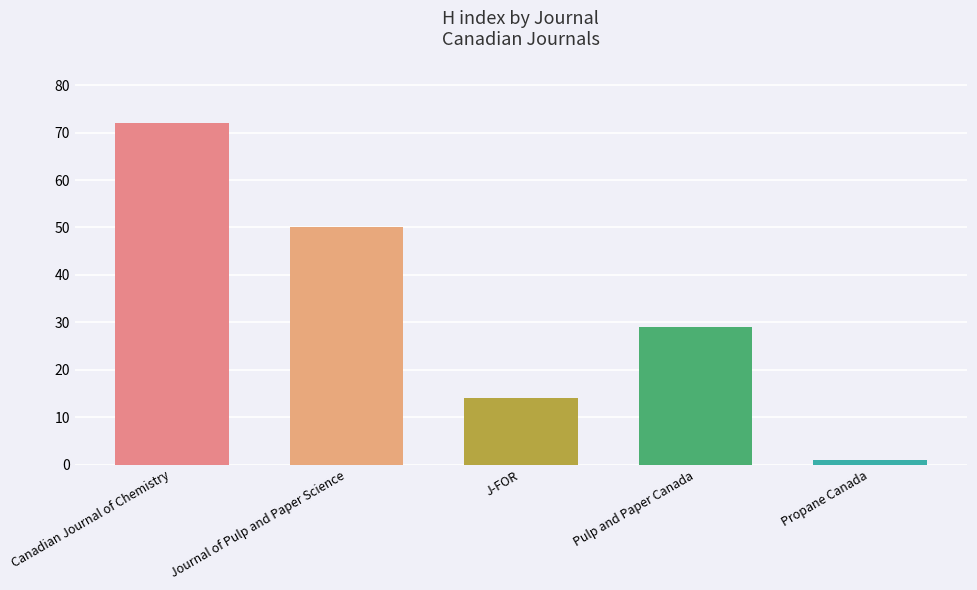

Reading left to right, transcribe all the data shown in this chart.

Canadian Journal of Chemistry=72	Journal of Pulp and Paper Science=50	J-FOR=14	Pulp and Paper Canada=29	Propane Canada=1